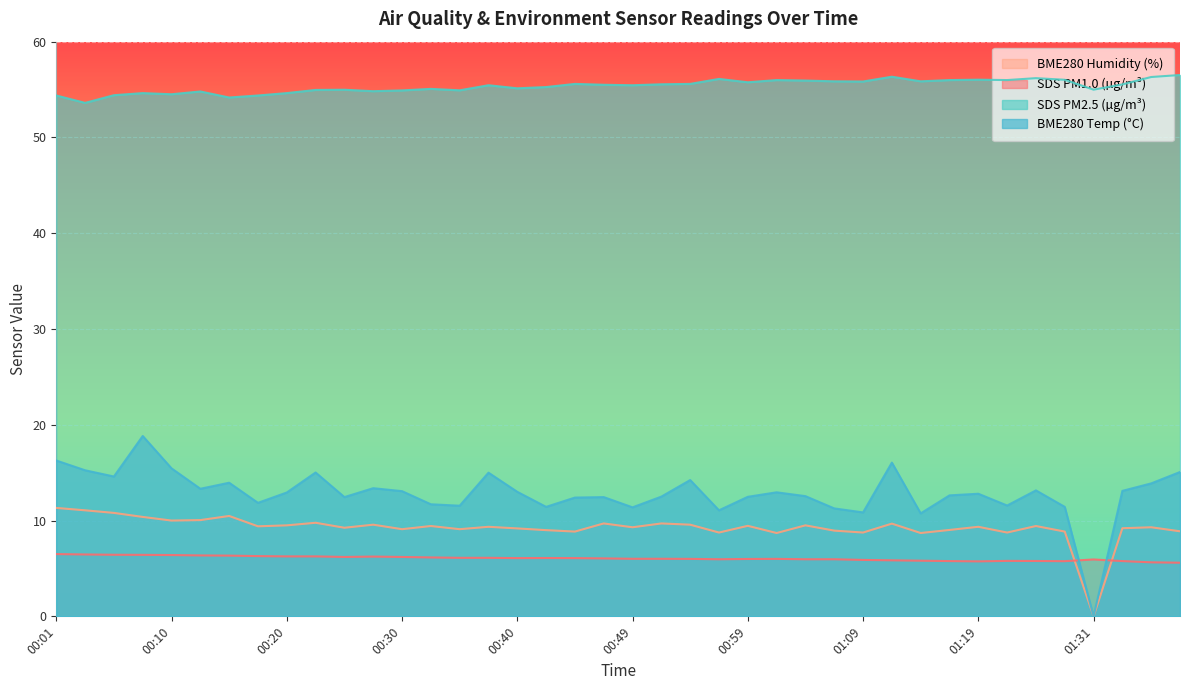

True or false: SDS_P1 and BME280_humidity intersect in this chart.

False